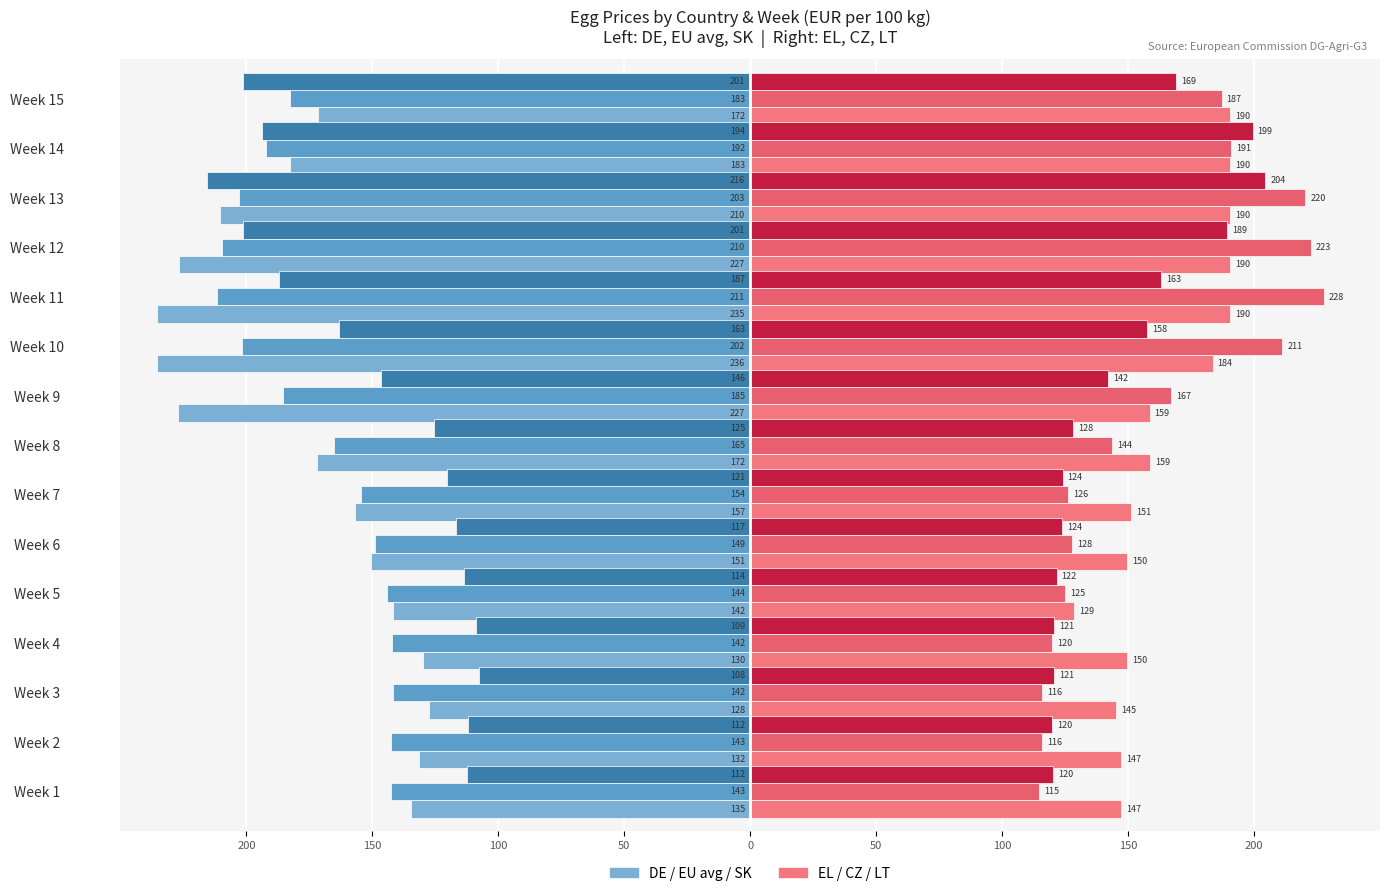

The value of CZ at Week 3 is 53.0. True or false?

False